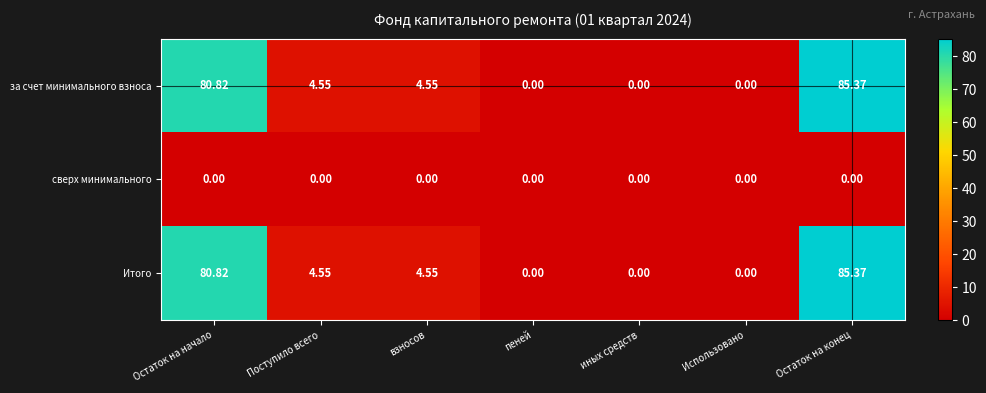

At which category does the chart reach its peak across all series?

Остаток на конец